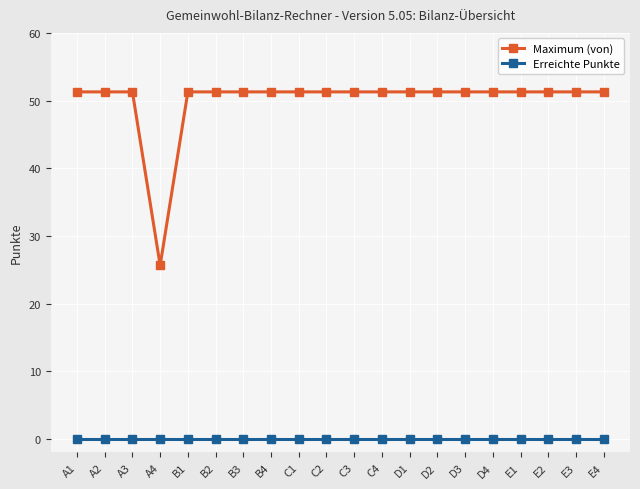

Reading left to right, extract all data points from this chart.

Maximum (von): A1=51.3	A2=51.3	A3=51.3	A4=25.6	B1=51.3	B2=51.3	B3=51.3	B4=51.3	C1=51.3	C2=51.3	C3=51.3	C4=51.3	D1=51.3	D2=51.3	D3=51.3	D4=51.3	E1=51.3	E2=51.3	E3=51.3	E4=51.3
Erreichte Punkte: A1=0.0	A2=0.0	A3=0.0	A4=0.0	B1=0.0	B2=0.0	B3=0.0	B4=0.0	C1=0.0	C2=0.0	C3=0.0	C4=0.0	D1=0.0	D2=0.0	D3=0.0	D4=0.0	E1=0.0	E2=0.0	E3=0.0	E4=0.0